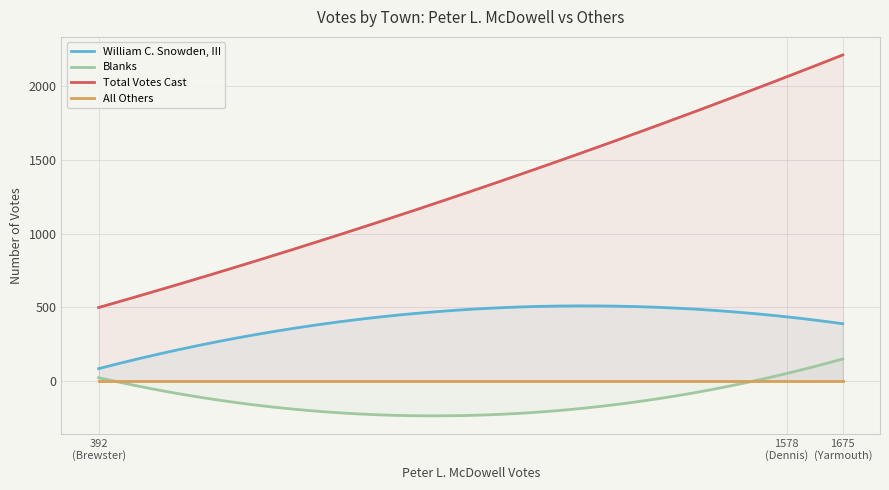

What is the label of the 2nd point from the right?

Dennis